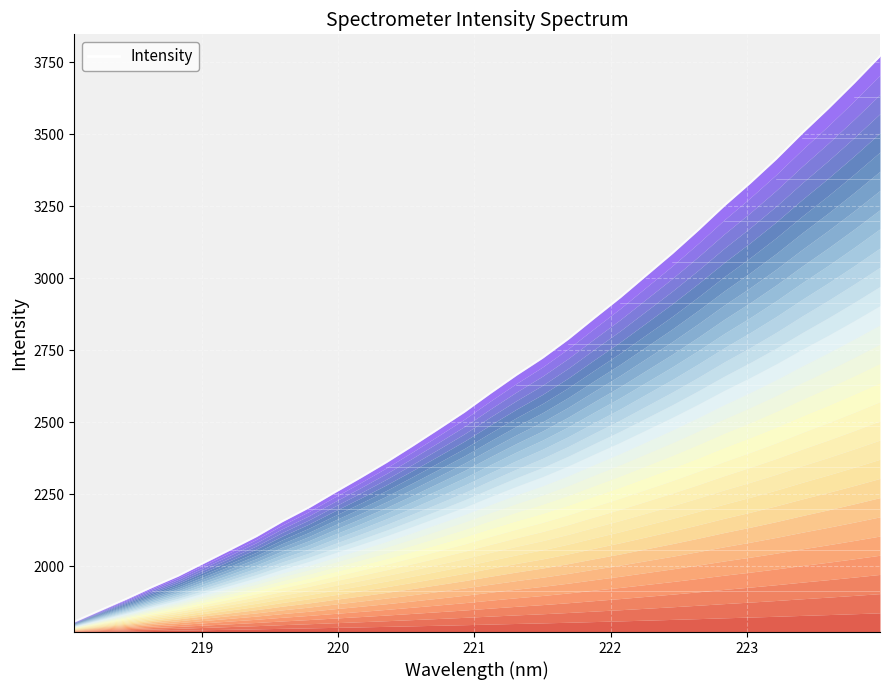

Where does the data first go above 2601?

221.1174